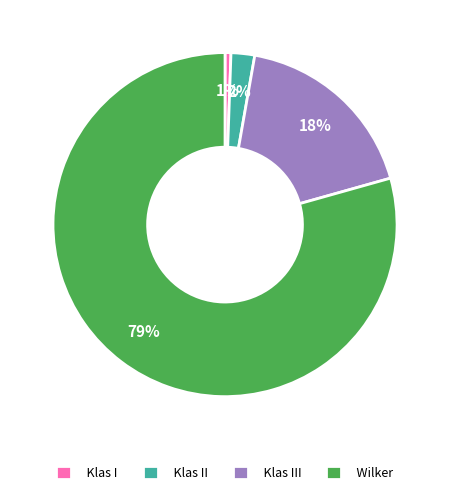

Which has a higher value, Klas III or Wilker?

Wilker